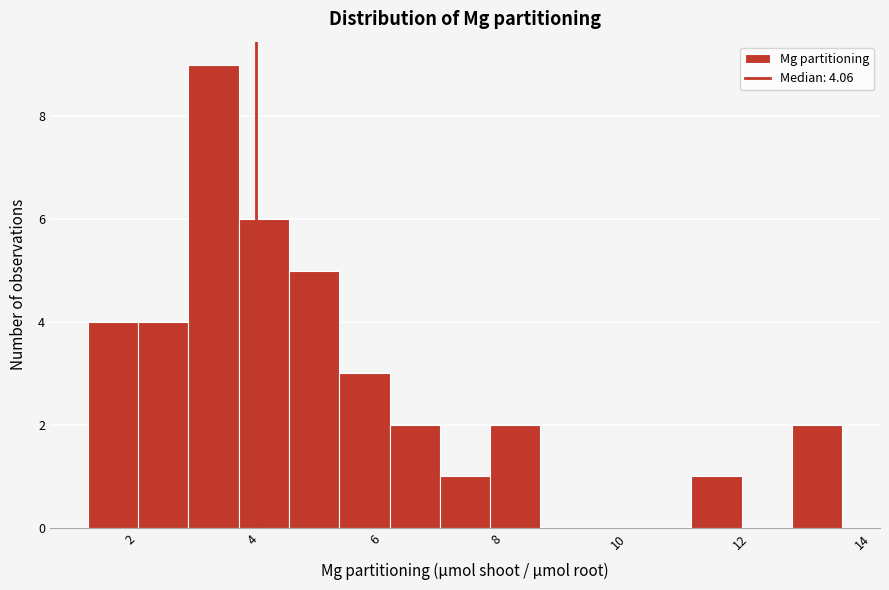

How tall is the bar that spans 2.2 to 3.0 on the x-axis? Neither the bar edges nor the heights are printed on the chart, so give them approximately, as read against the axes.

4